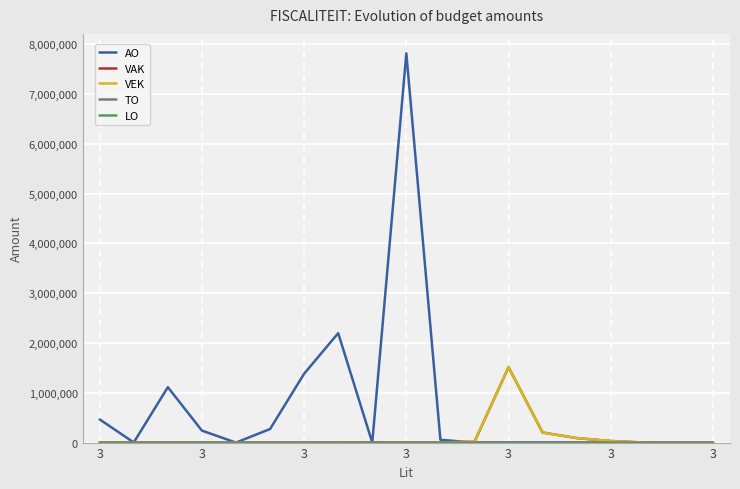

Which series has the widest spread of values?

AO